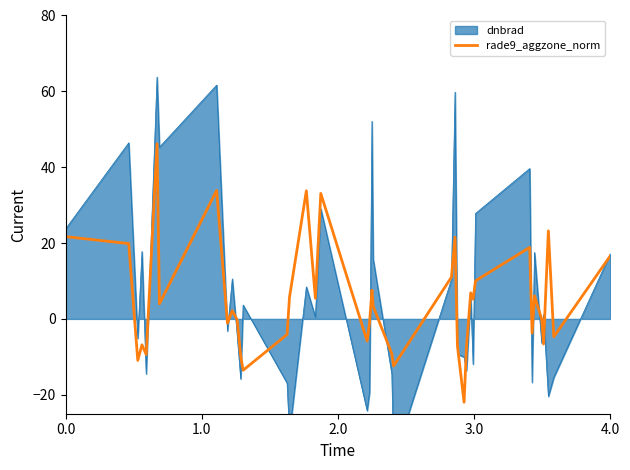

Reading left to right, extract all data points from this chart.

21.7	19.9	-10.9	-6.8	-9.4	46.2	4.0	33.9	-1.2	2.2	-0.2	-9.9	-13.5	-4.1	5.7	33.8	5.4	33.1	-5.9	-1.0	7.6	3.3	-9.2	-12.4	11.0	21.6	-7.2	-22.0	-7.4	6.9	5.2	10.0	18.9	-3.7	6.1	-0.1	-6.6	23.2	-4.7	16.7